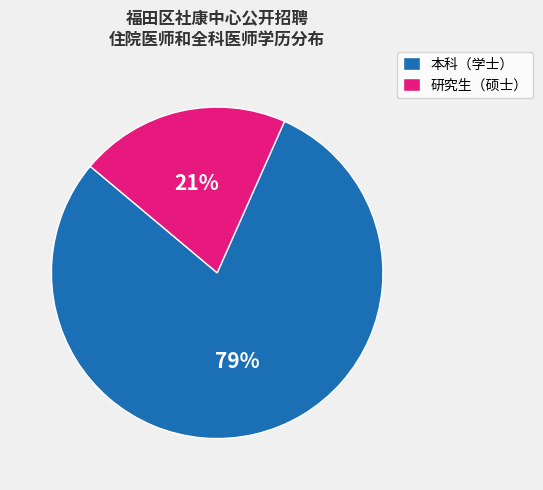

Is it true that 本科（学士） is 85% of the pie?

False